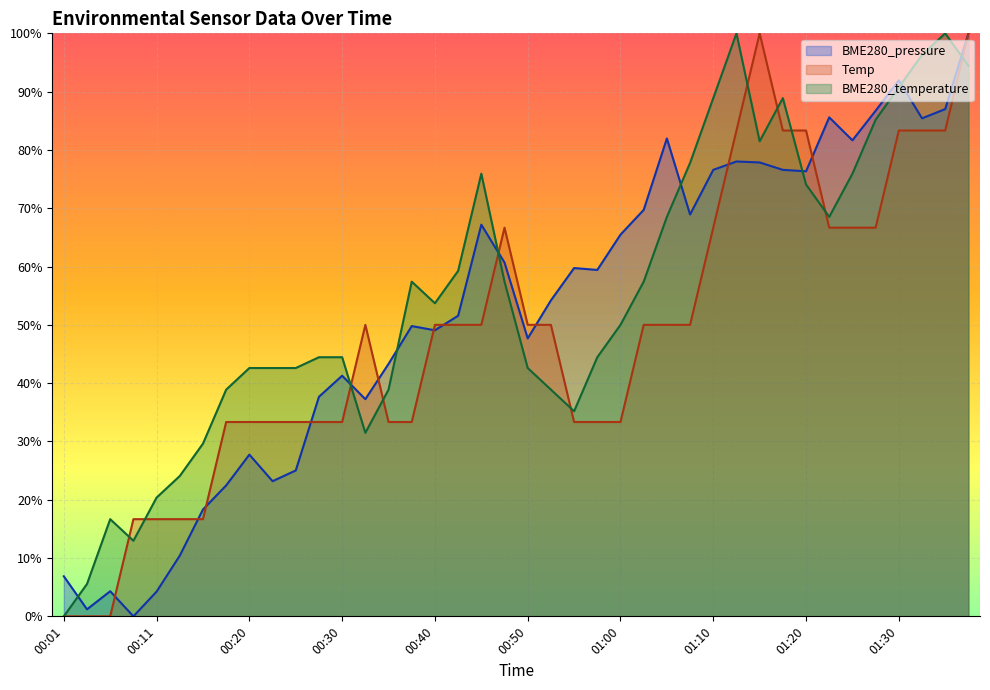

At which label is BME280_pressure closest to 0?

00:38